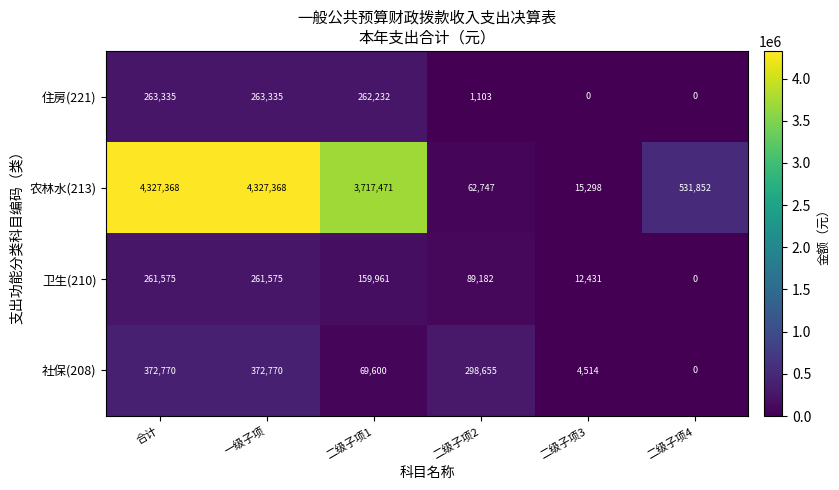

Rank the series by their maximum value, from highest to lowest.

农林水(213), 社保(208), 住房(221), 卫生(210)